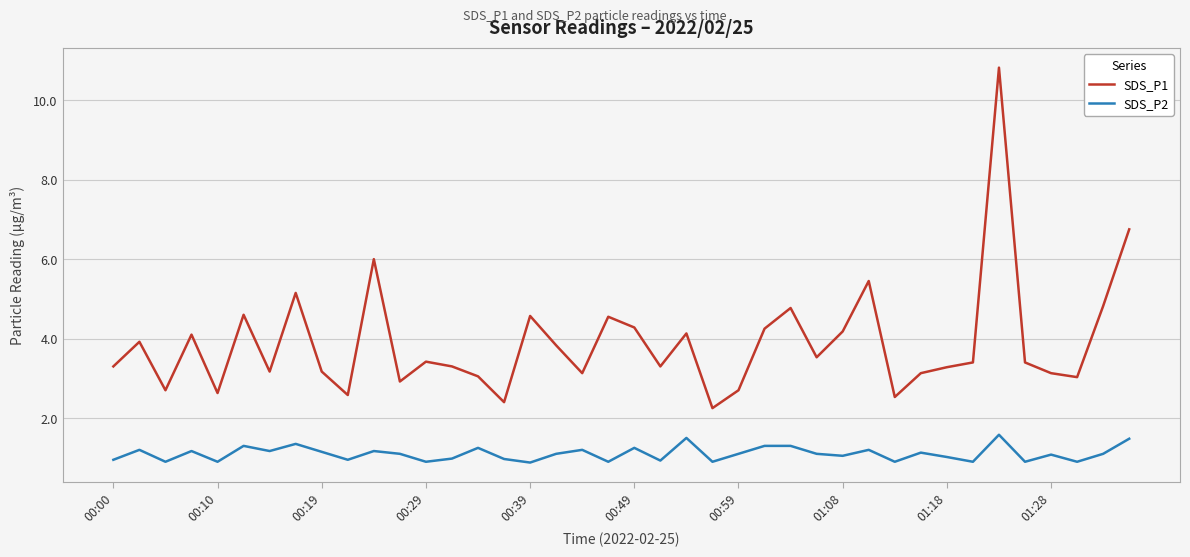

What is the greatest value displayed?

10.8